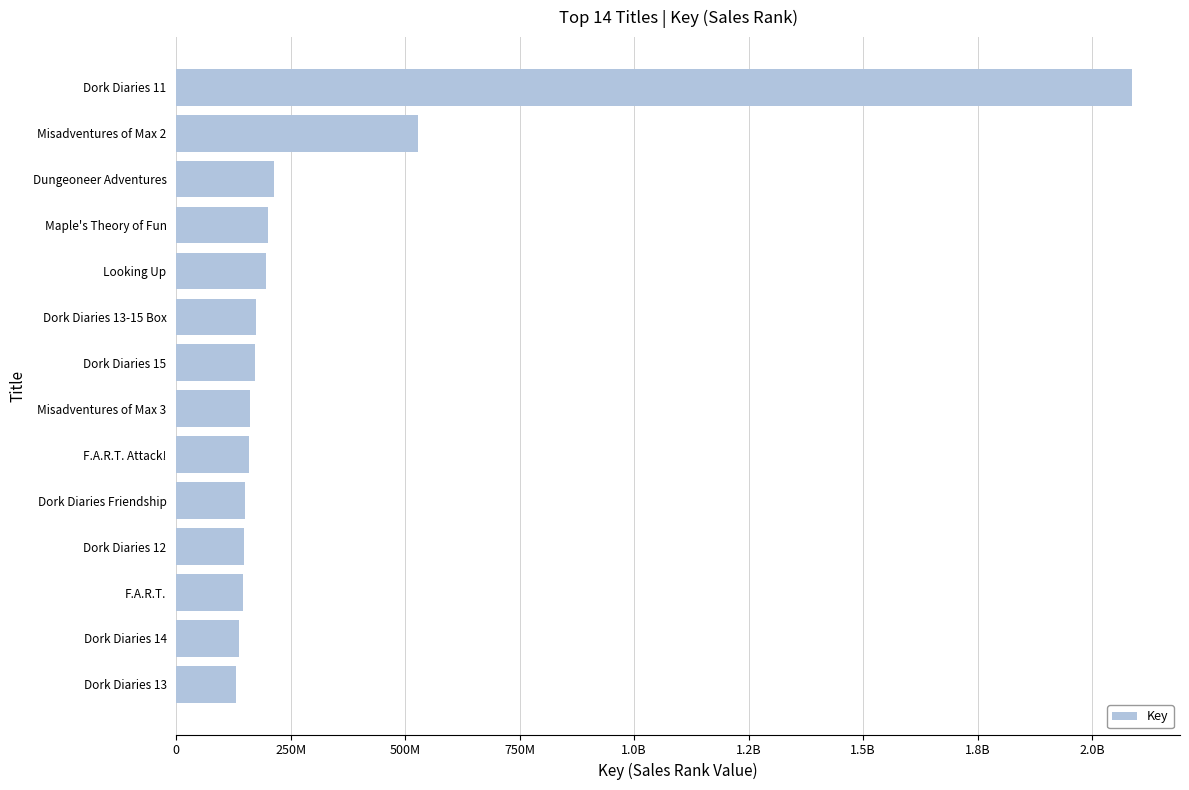

Does the chart contain any negative values?

No